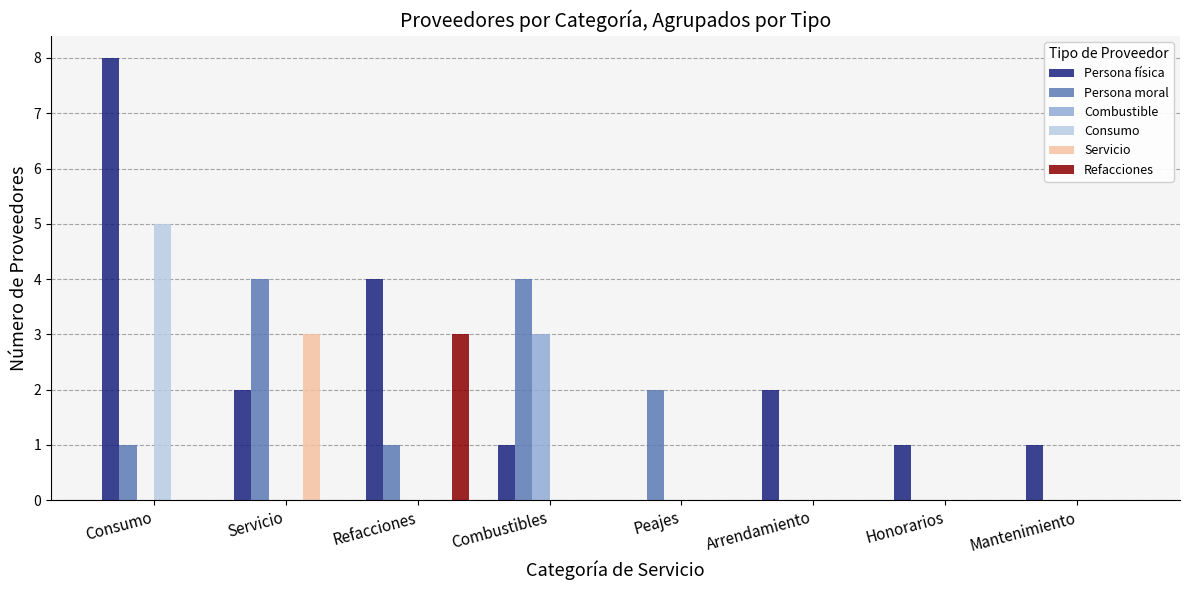

Reading left to right, what are all the values shown in this chart?

Persona física: 8	2	4	1	0	2	1	1
Persona moral: 1	4	1	4	2	0	0	0
Combustible: 0	0	0	3	0	0	0	0
Consumo: 5	0	0	0	0	0	0	0
Servicio: 0	3	0	0	0	0	0	0
Refacciones: 0	0	3	0	0	0	0	0